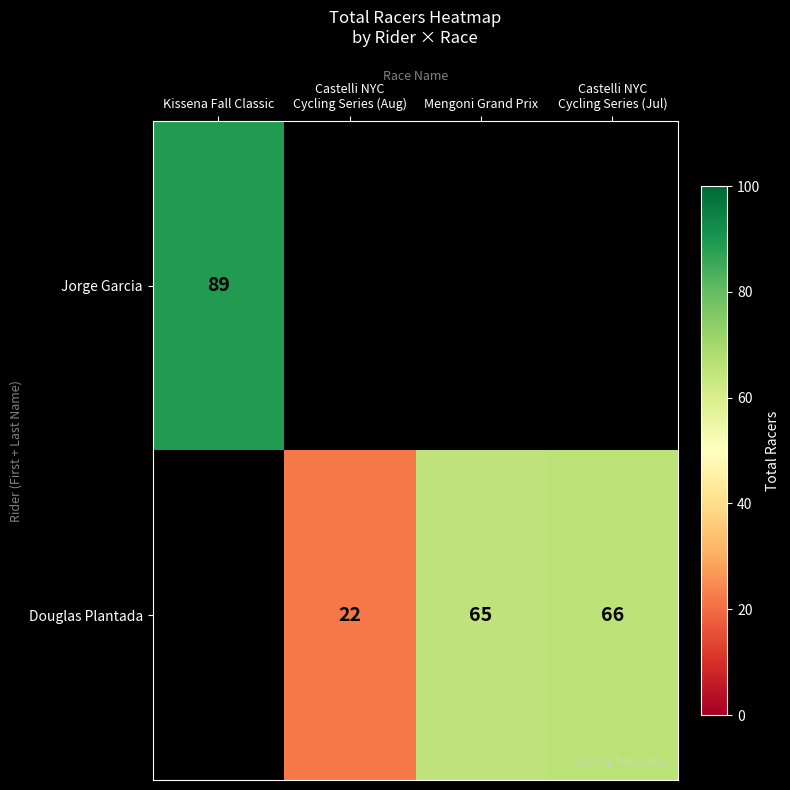

Between Castelli NYC
Cycling Series (Aug) and Castelli NYC
Cycling Series (Jul), which is larger?

Castelli NYC
Cycling Series (Jul)